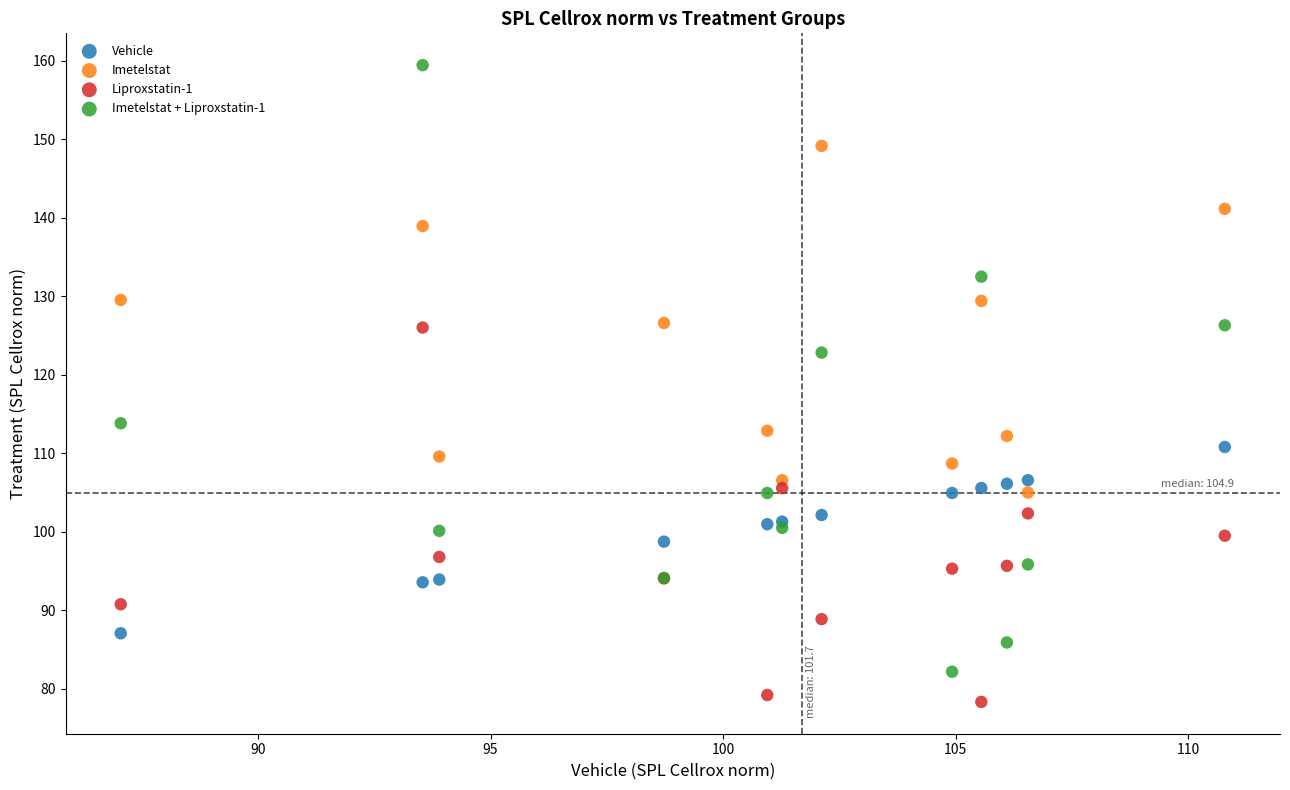

Which series contains the highest Y value?

Imetelstat + Liproxstatin-1